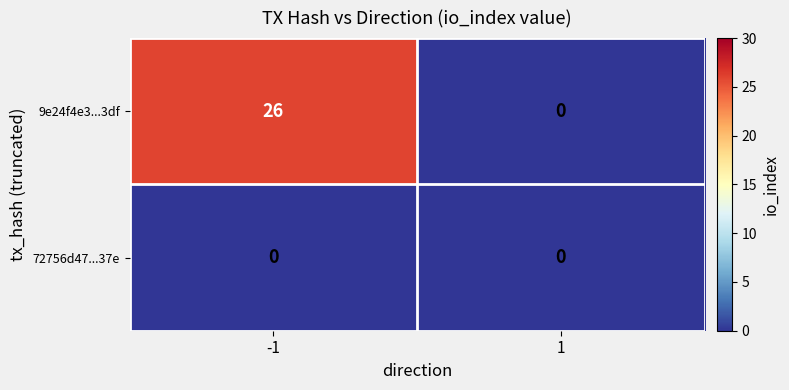

What value does the 9e24f4e3...3df series have at -1, to the nearest 10?

30